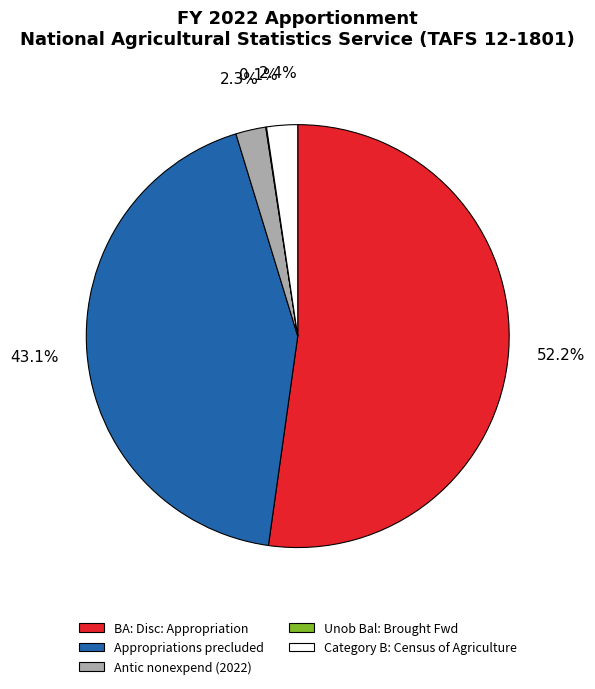

Between Category B: Census of Agriculture and BA: Disc: Appropriation, which is larger?

BA: Disc: Appropriation